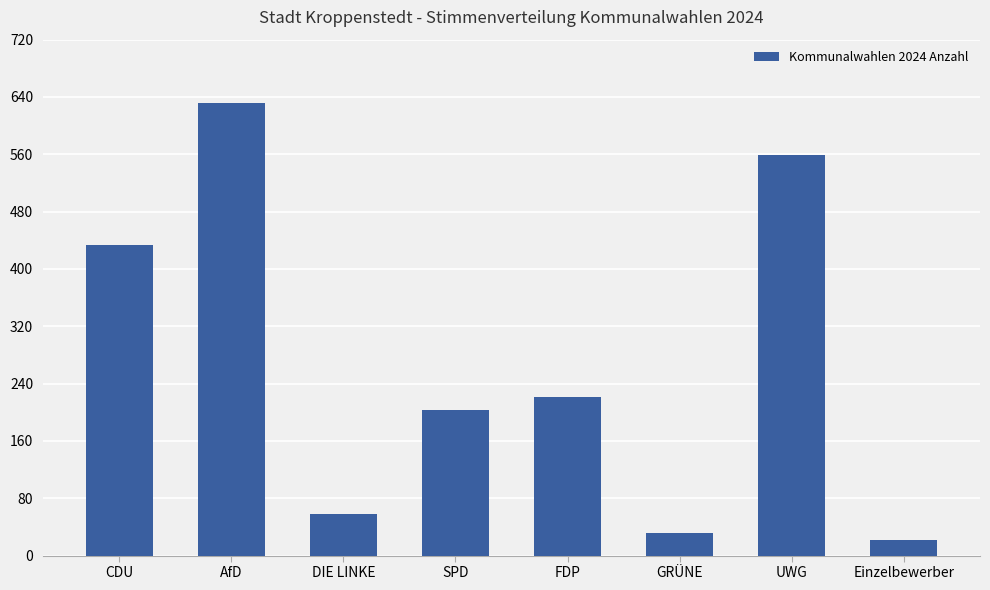

What is the minimum value shown in the chart?

22